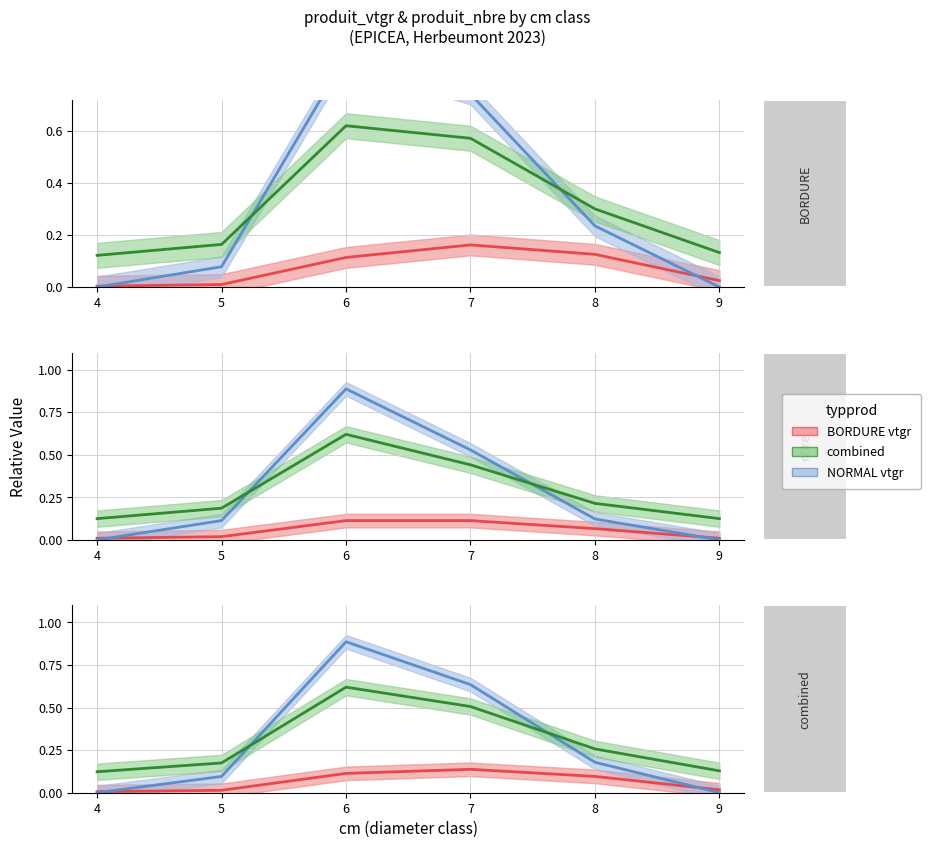

How many NORMAL produit_nbre values are between 0 and 1?

6